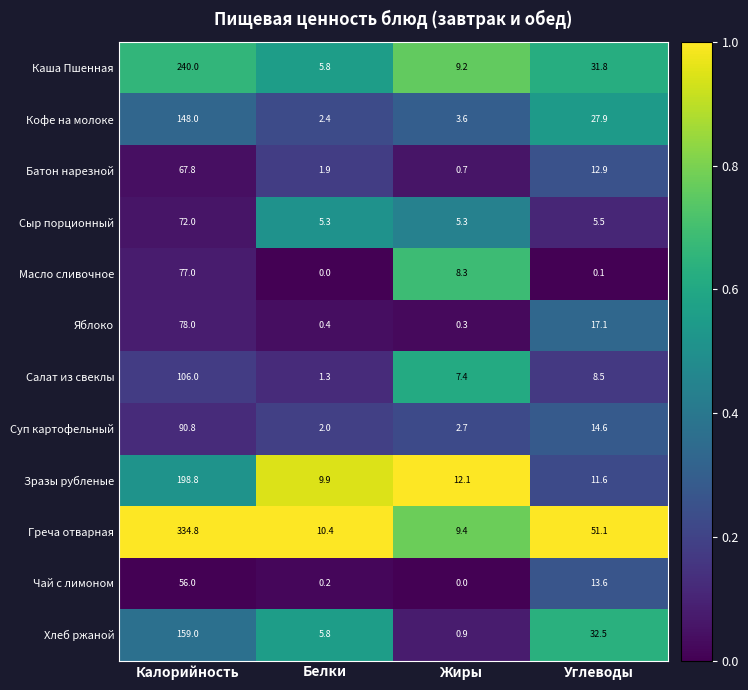

How many distinct data groups are displayed?

12